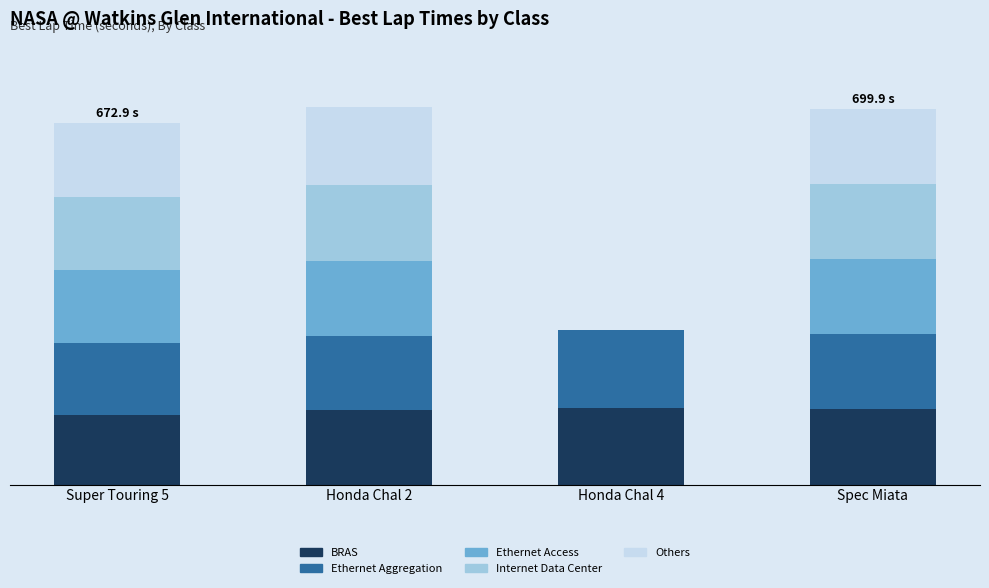

List the series in order of their peak value, lowest first.

Ethernet Access, Internet Data Center, BRAS, Others, Ethernet Aggregation